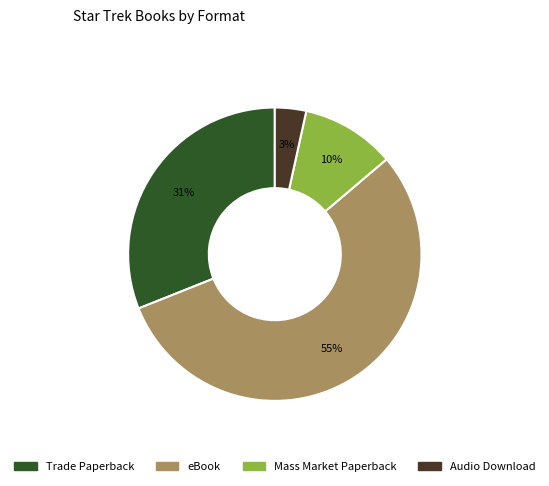

Which has a higher value, Mass Market Paperback or eBook?

eBook